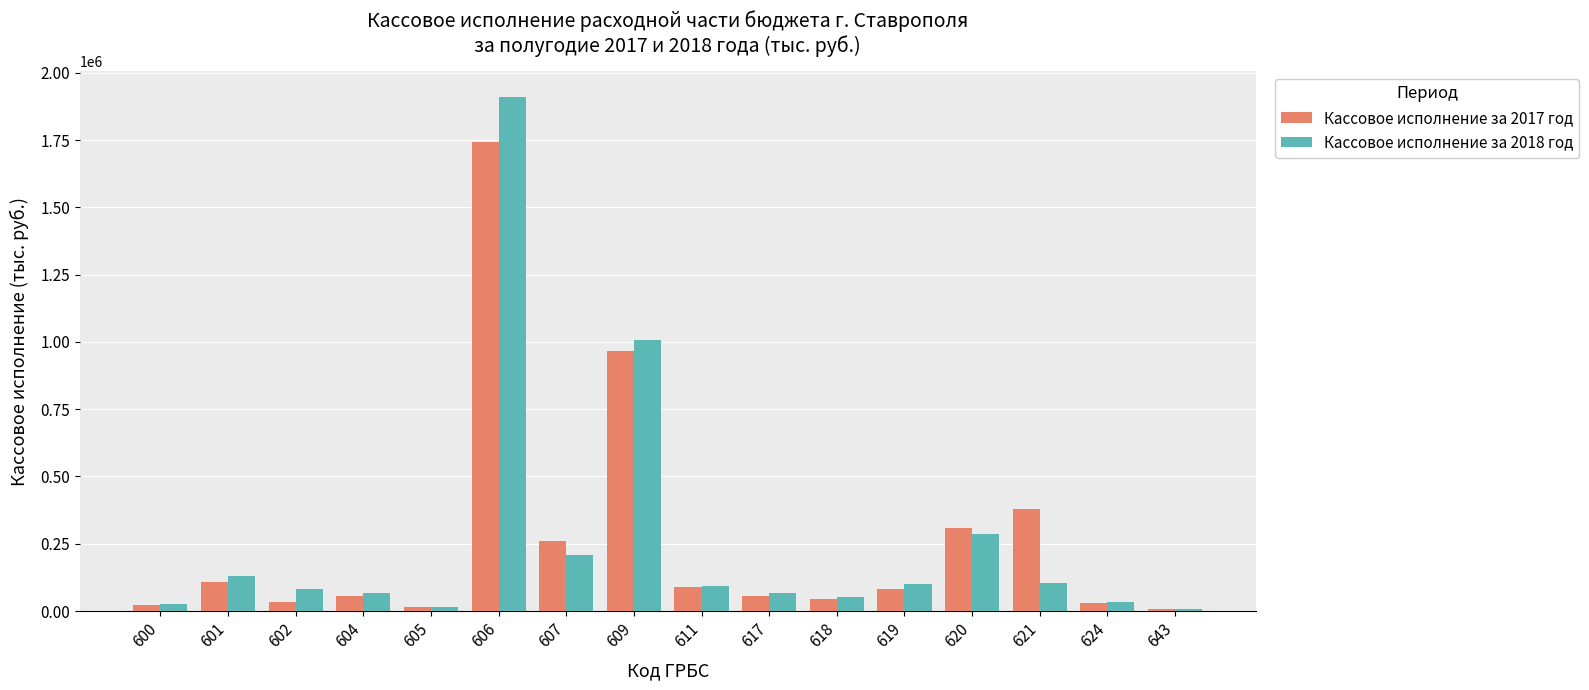

What is the approximate value of Кассовое исполнение за 2017 год at 611?

88507